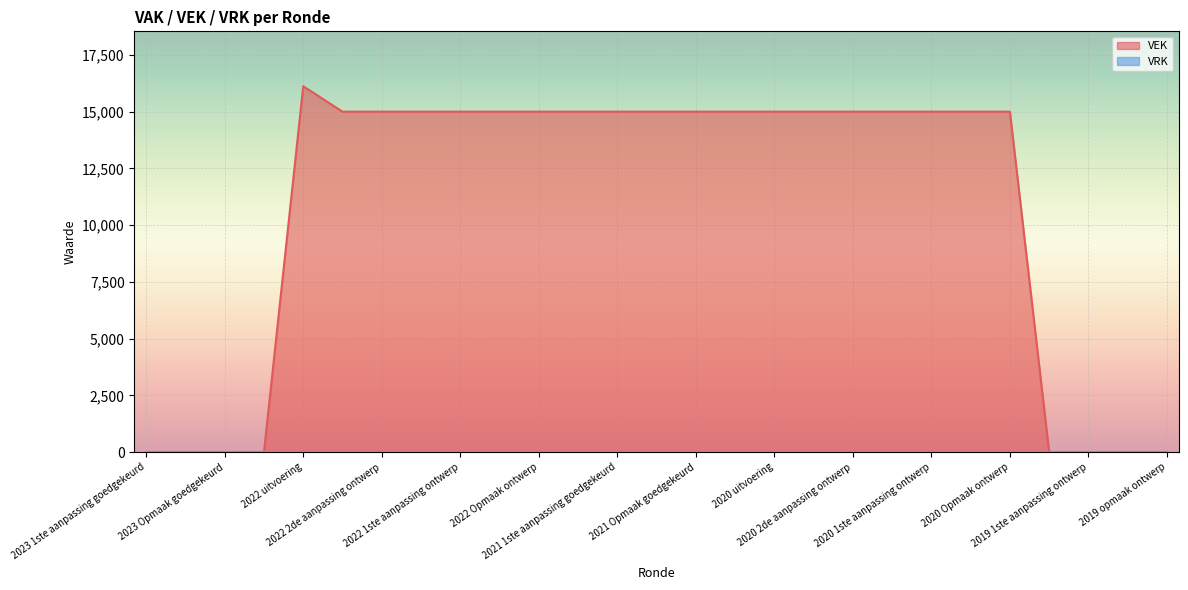

What is the greatest value displayed?

16120